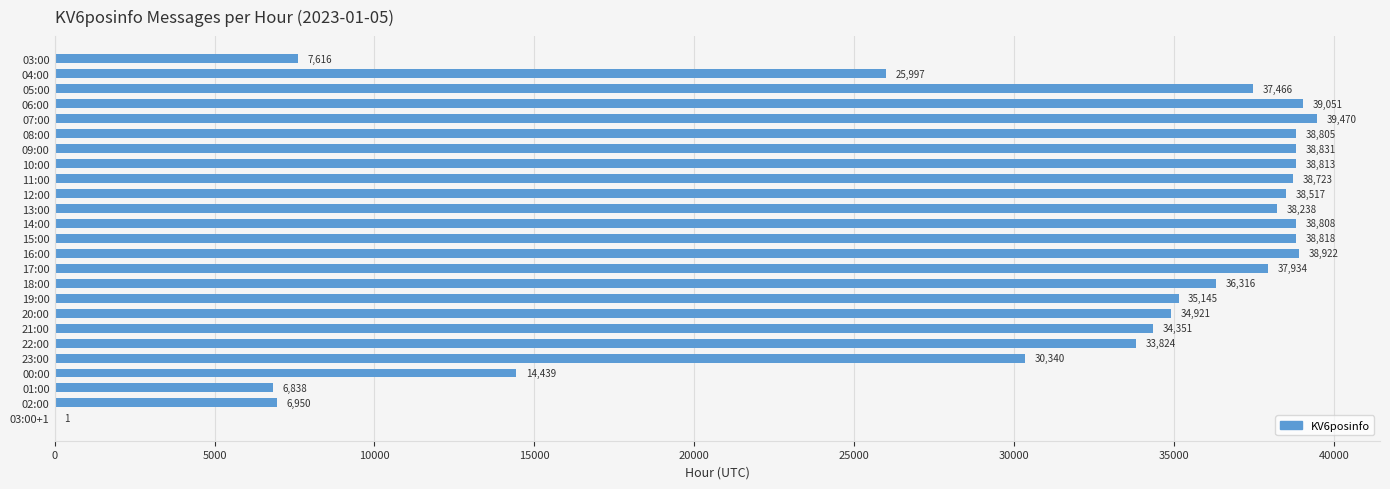

What is the approximate value at 01:00?

6838